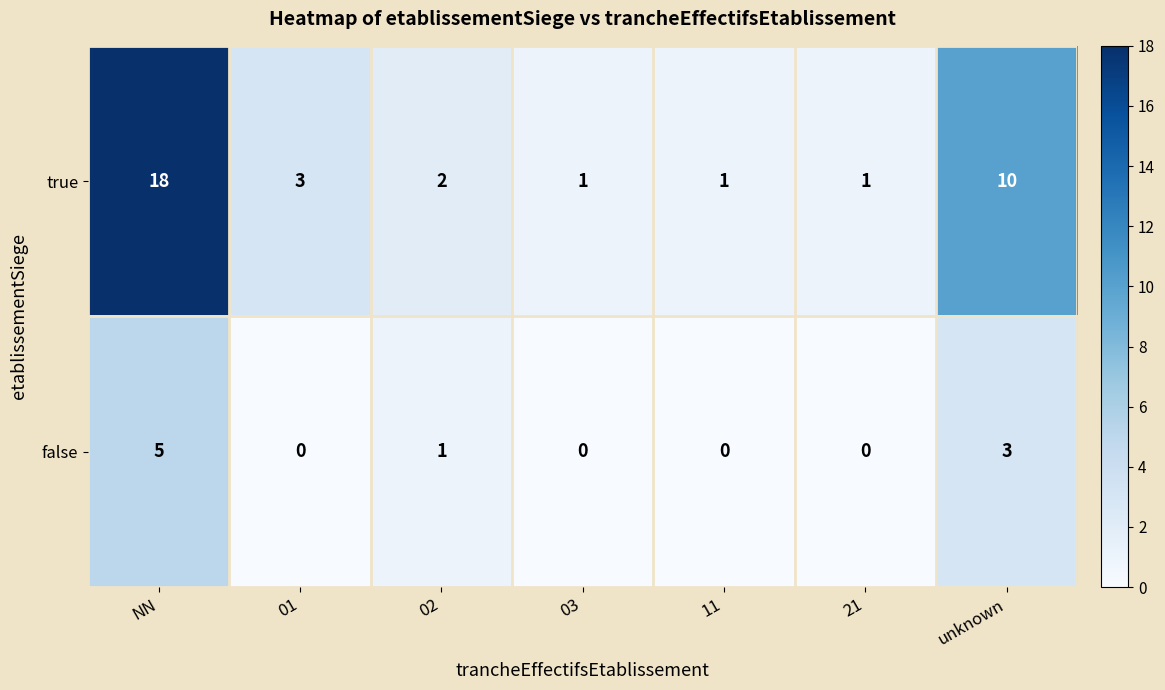

At which category is the sum across all series the highest?

NN